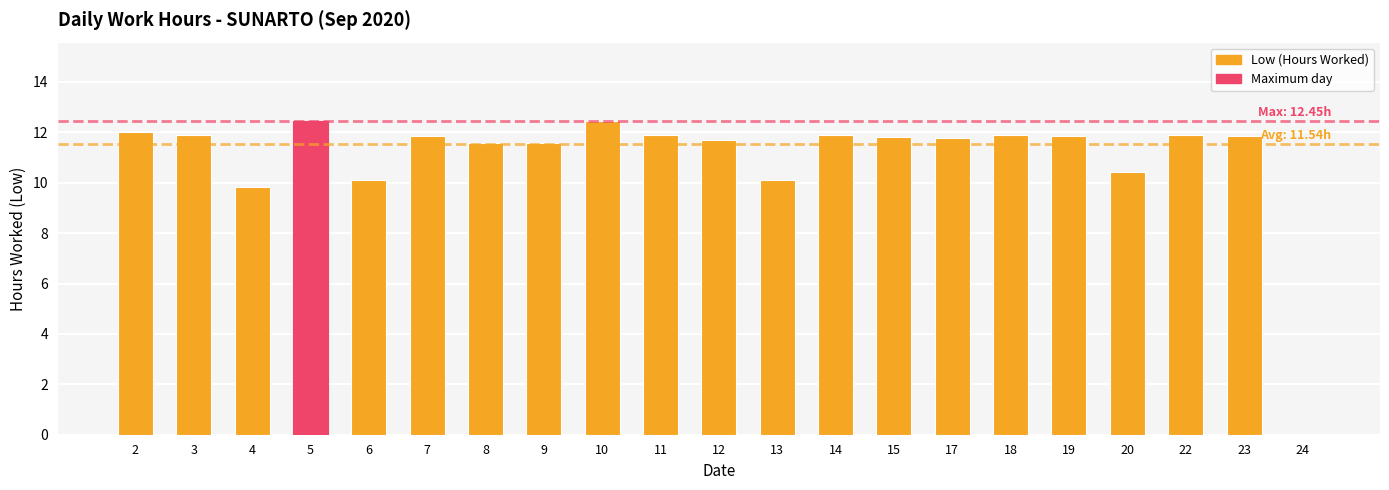

What is the approximate value at 6?

10.1